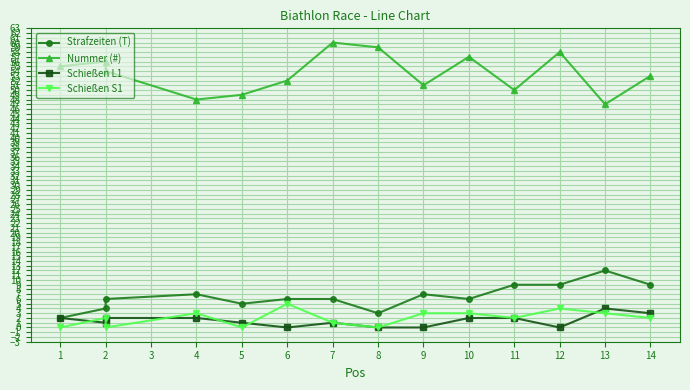

Which series changed the most between 2 and 12?

Nummer (#)